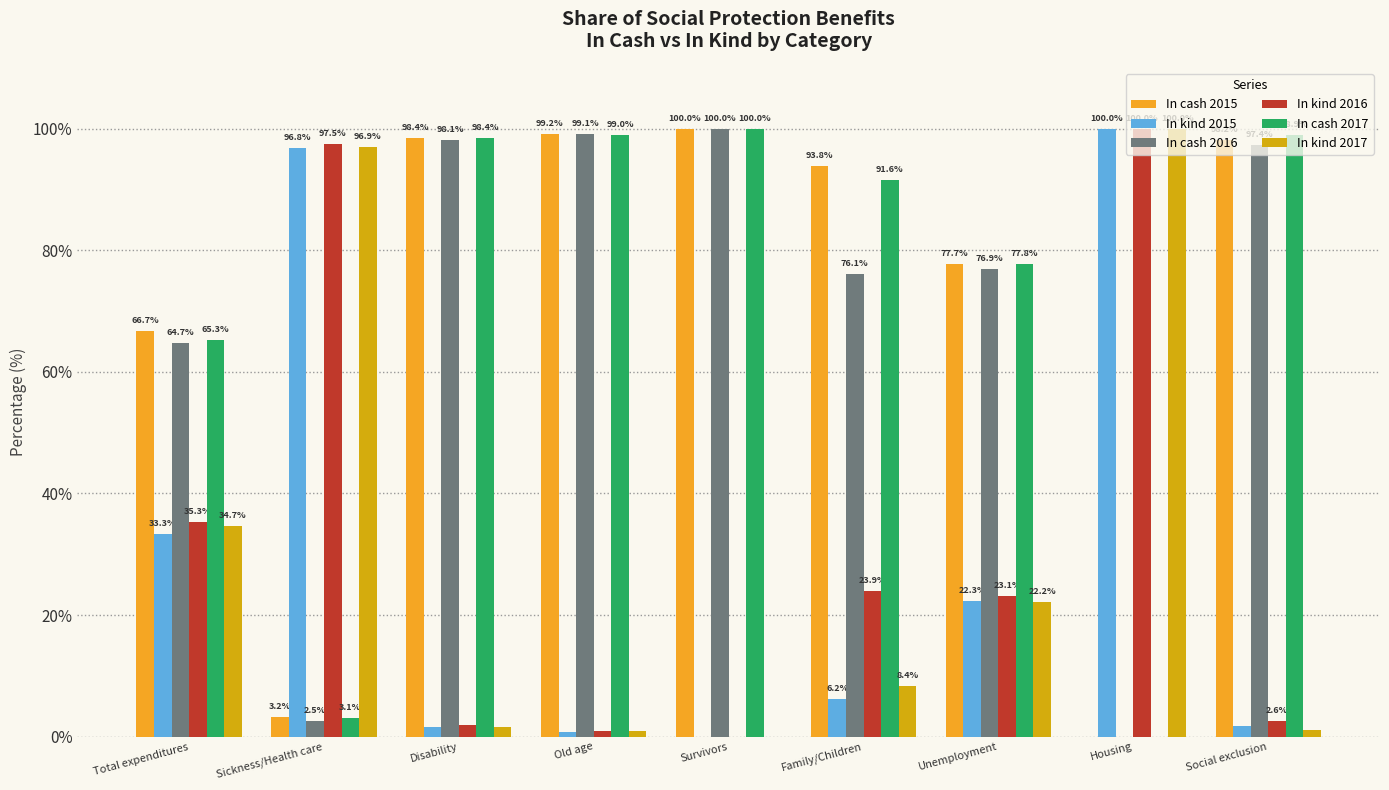

Which series has the largest total across all categories?

In cash 2015